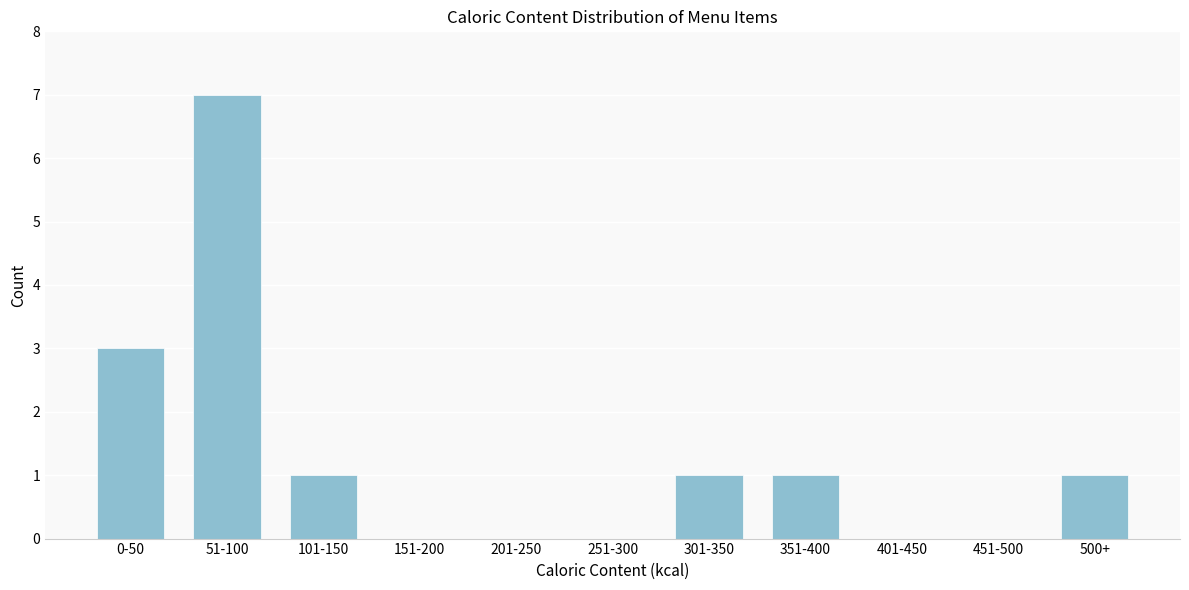

Reading right to left, transcribe all the data shown in this chart.

500+=1	451-500=0	401-450=0	351-400=1	301-350=1	251-300=0	201-250=0	151-200=0	101-150=1	51-100=7	0-50=3